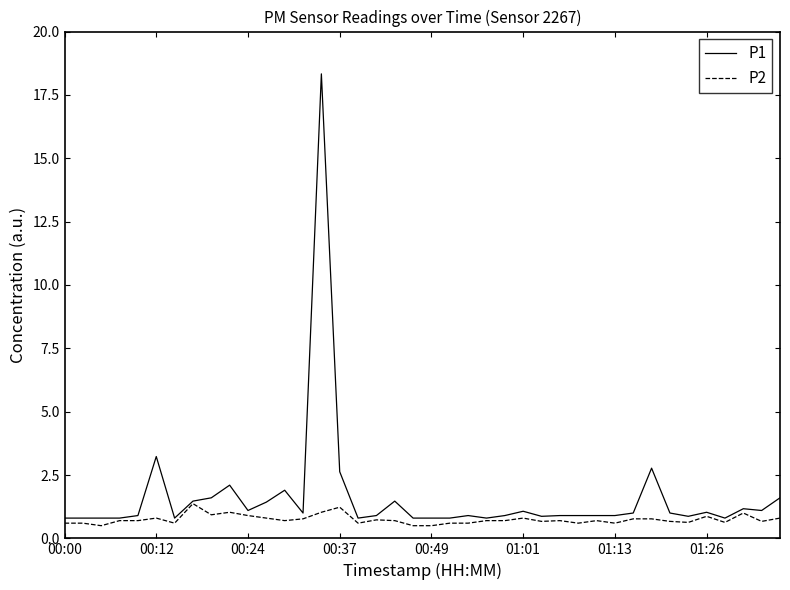

What are all the series names shown in the legend?

P1, P2